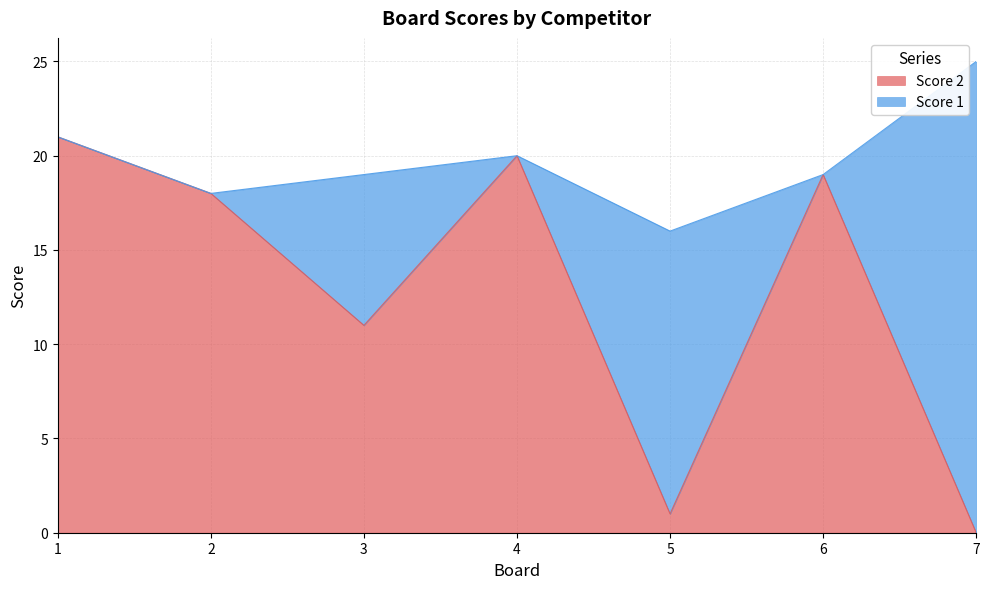

Reading right to left, list all the values displayed in this chart.

7=0	6=19	5=1	4=20	3=11	2=18	1=21